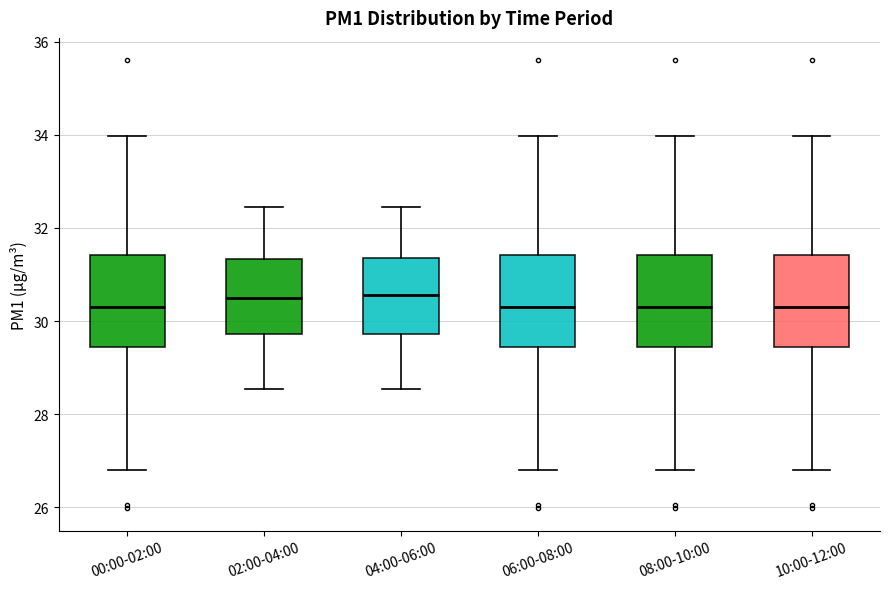

Where is the lower edge of the box for 10:00-12:00 on the y-axis? The values are not printed on the chart, so give them approximately, as read against the axis.

29.4